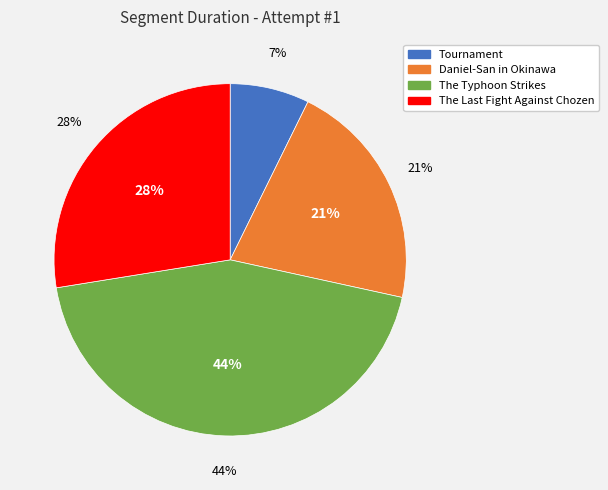

Is there a majority slice in this chart?

No